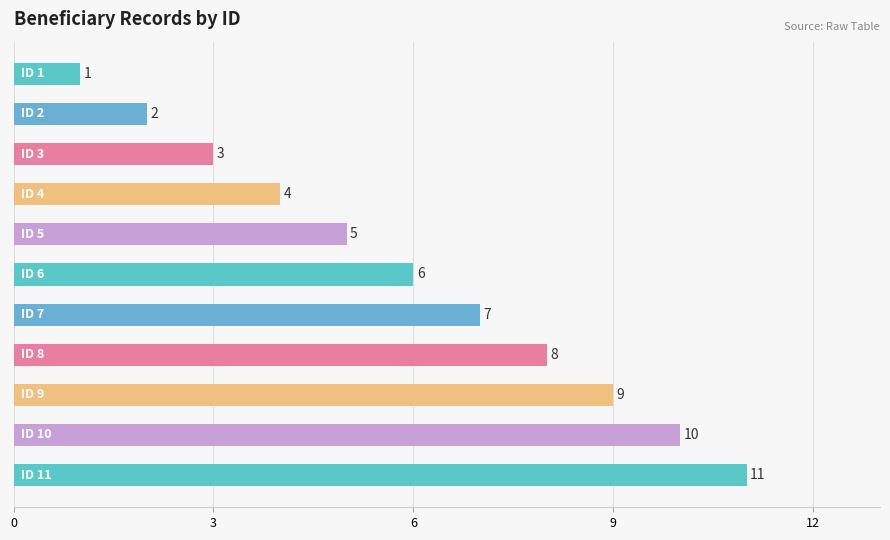

What is the maximum value shown in the chart?

11